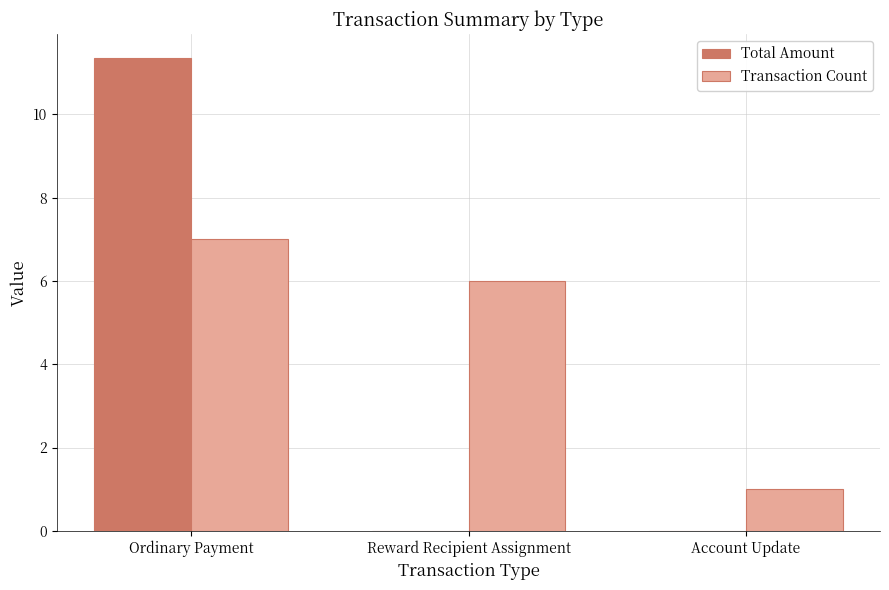

Which series has the largest total across all categories?

Transaction Count